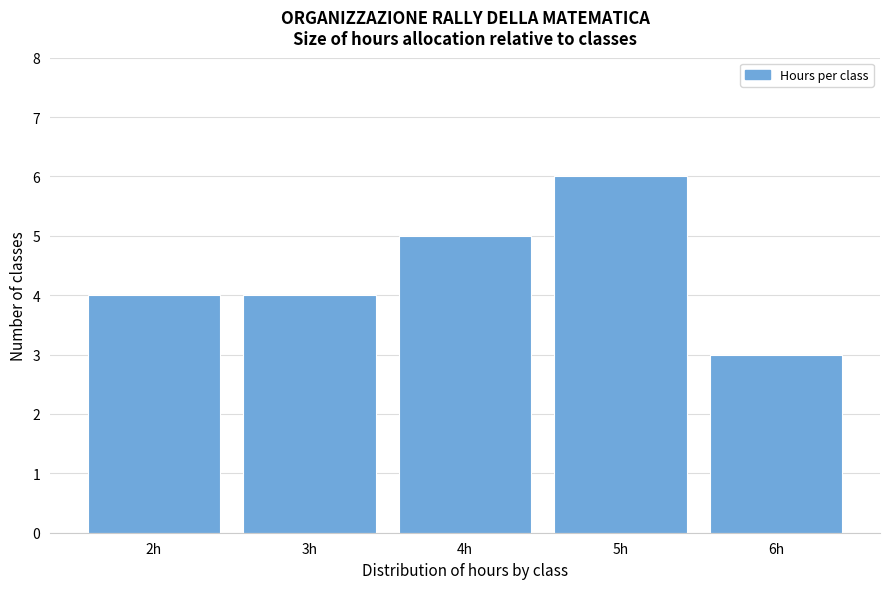

How tall is the bar that spans 3.5 to 4.5 on the x-axis? The values are not printed on the chart, so give them approximately, as read against the axis.

5